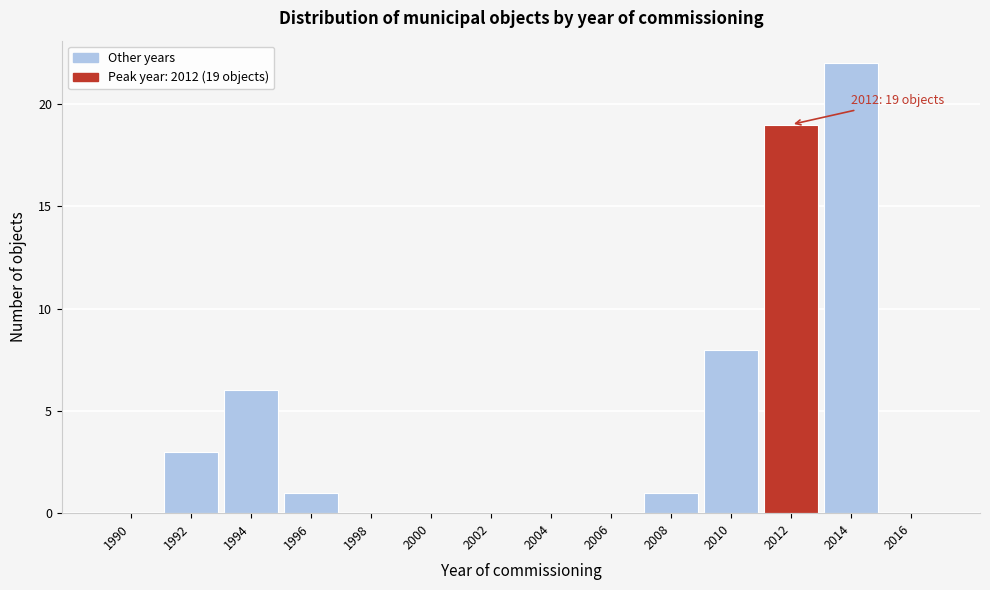

Reading right to left, list all the values displayed in this chart.

2016=0	2014=22	2012=19	2010=8	2008=1	2006=0	2004=0	2002=0	2000=0	1998=0	1996=1	1994=6	1992=3	1990=0